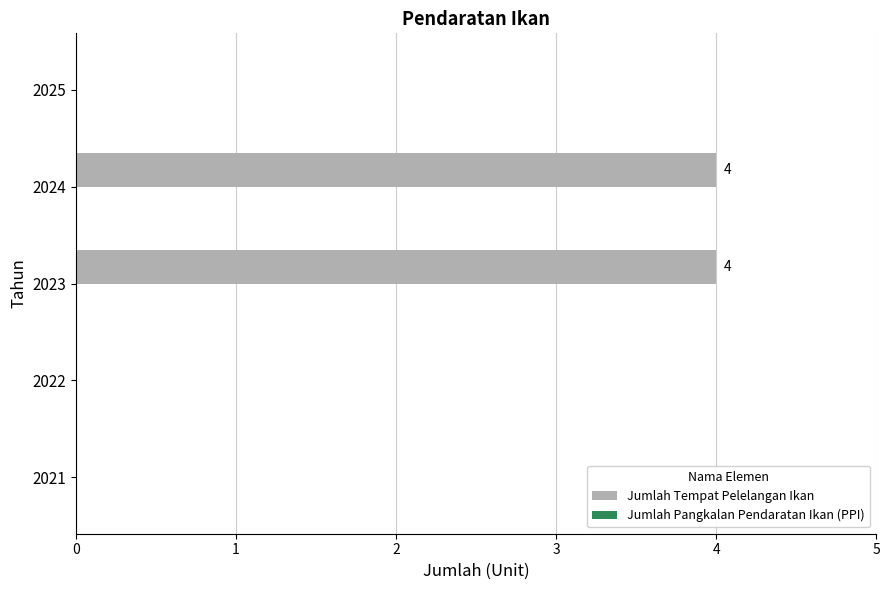

Reading bottom to top, transcribe all the data shown in this chart.

2021=0	2022=0	2023=4	2024=4	2025=0